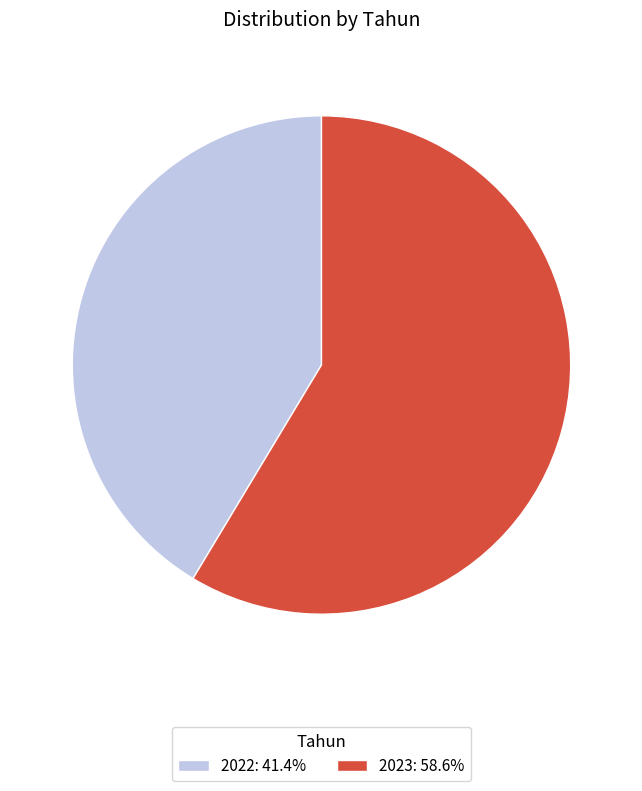

Count the number of slices in the pie.

2